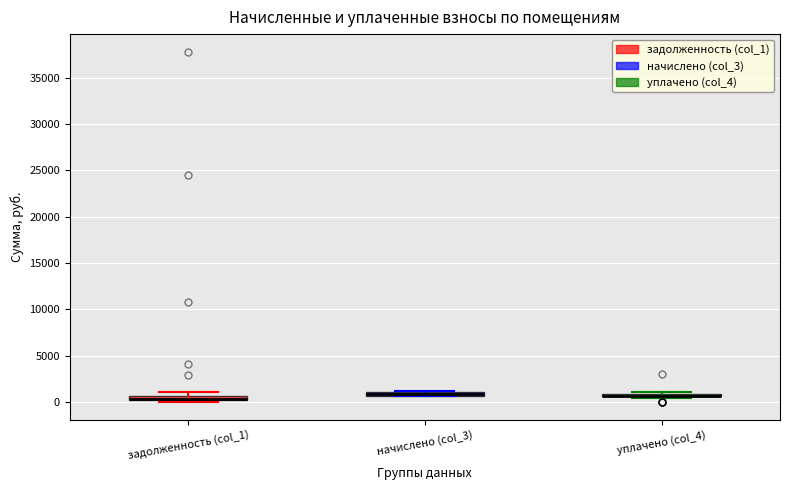

Where is the upper edge of the box for уплачено (col_4) on the y-axis? The values are not printed on the chart, so give them approximately, as read against the axis.

1000